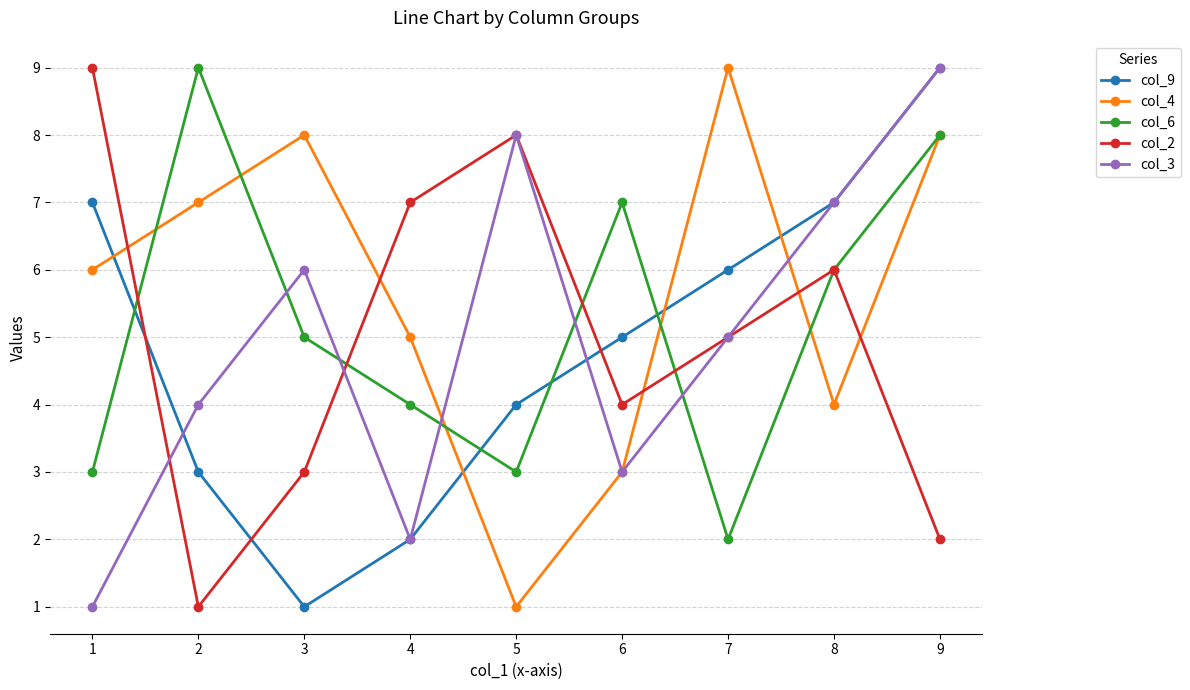

Which series has the largest total across all categories?

col_4